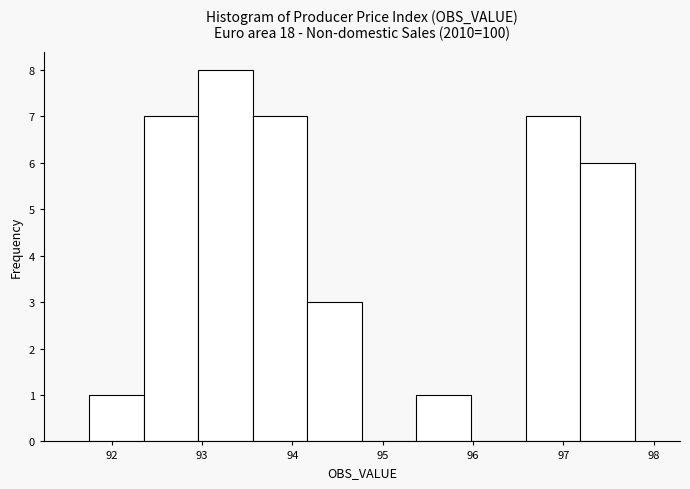

Reading left to right, list every bar in this chart as the range it spans on the x-axis followed by its height. Neither the bar edges nor the heights are printed on the chart, so give them approximately, as read against the axes.

91.8 to 92.4: 1
92.4 to 93.0: 7
93.0 to 93.6: 8
93.6 to 94.2: 7
94.2 to 94.8: 3
94.8 to 95.4: 0
95.4 to 96.0: 1
96.0 to 96.6: 0
96.6 to 97.2: 7
97.2 to 97.8: 6